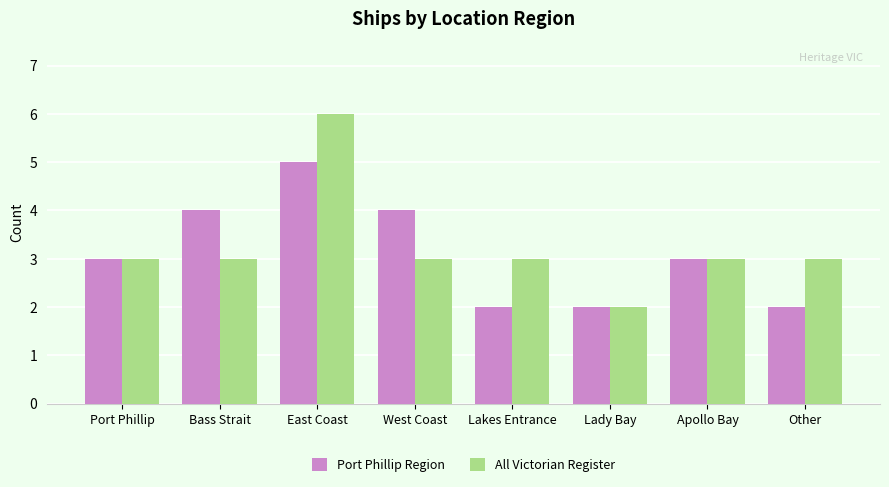

At which category is the sum across all series the highest?

East Coast